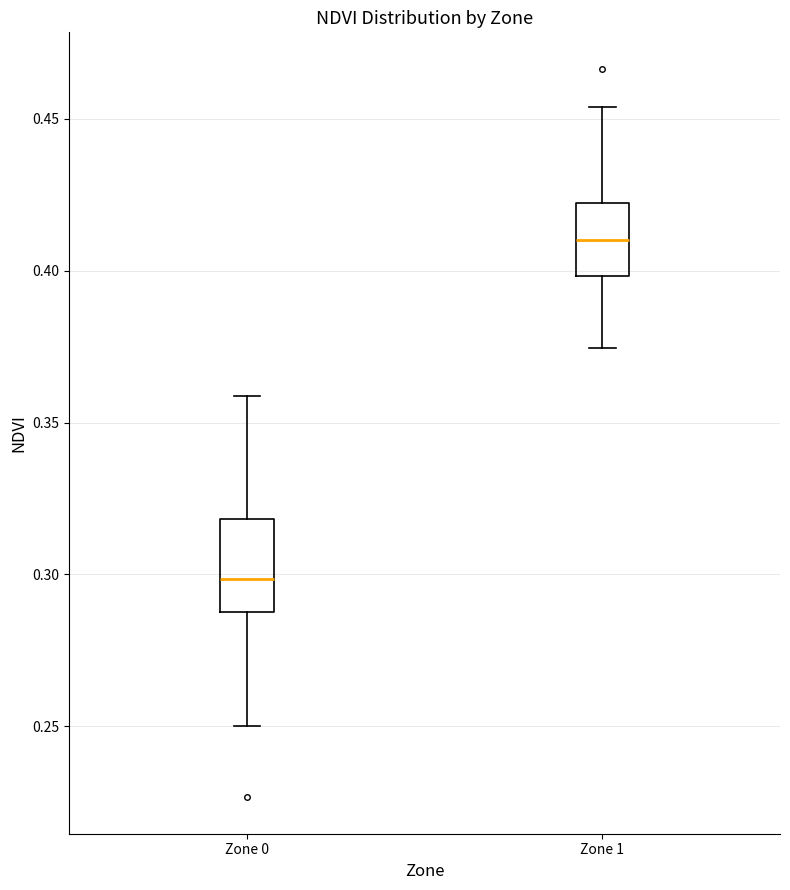

Where does the lower whisker of the box for Zone 1 end on the y-axis? The values are not printed on the chart, so give them approximately, as read against the axis.

0.375